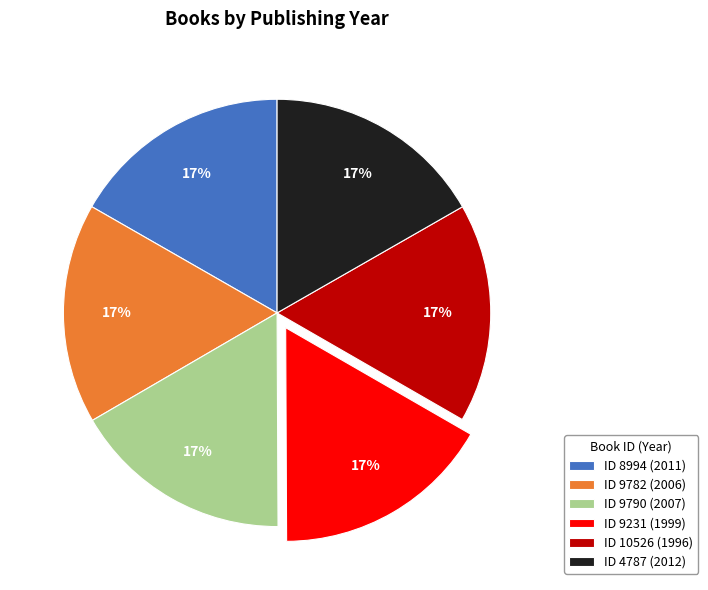

To the nearest percent, what percentage of the pie is ID 9782 (2006)?

17%